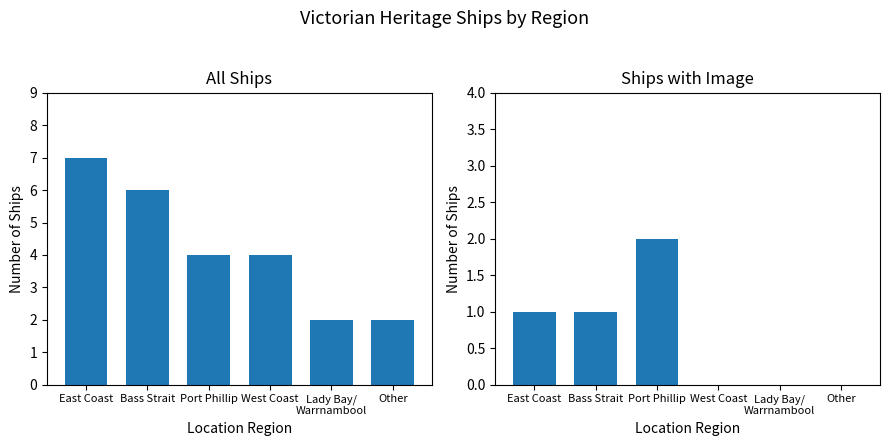

What is the difference between the second highest and minimum values in the Ships per Region series?

4